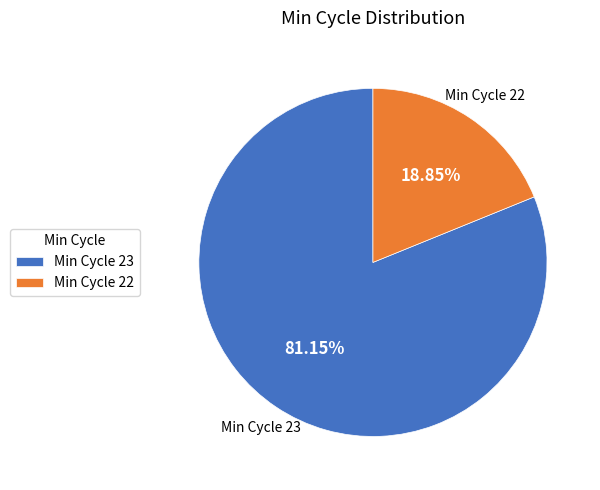

Which has a higher value, Min Cycle 23 or Min Cycle 22?

Min Cycle 23